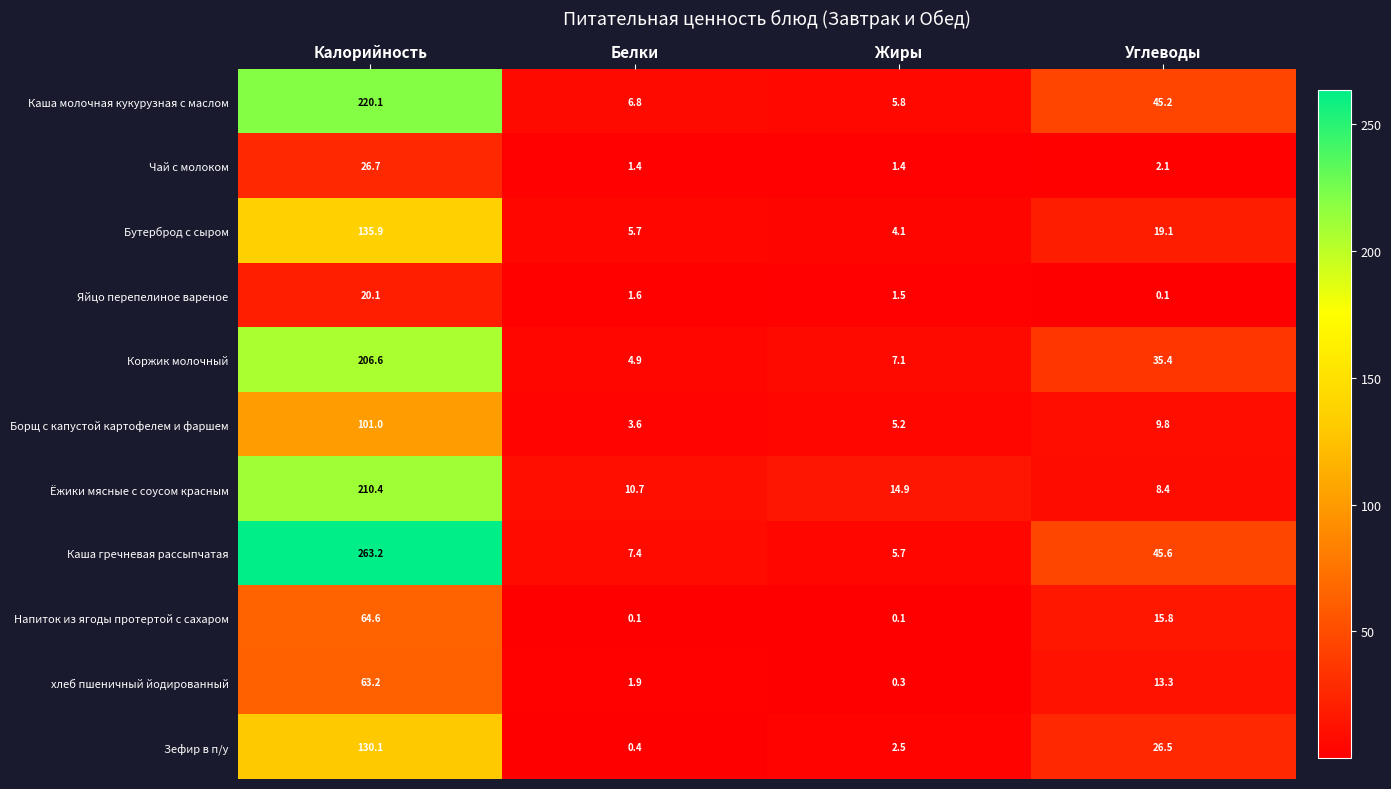

Which series changed the most between Белки and Жиры?

Ёжики мясные с соусом красным